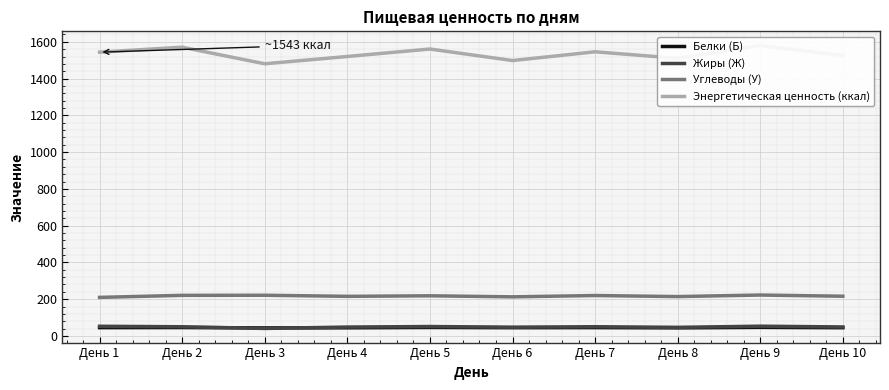

Reading right to left, what are all the values shown in this chart?

Белки (Б): 44.7	46.5	43.9	45.3	44.8	46.1	44.2	43.7	45.6	45.1
Жиры (Ж): 48.9	53.0	46.8	50.1	47.6	51.2	48.3	40.8	50.0	52.5
Углеводы (У): 216.0	222.5	214.1	219.8	212.7	218.3	215.4	221.3	220.7	209.7
Энергетическая ценность (ккал): 1525.6	1580.1	1510.4	1545.7	1498.2	1560.8	1520.3	1480.5	1570.7	1543.6